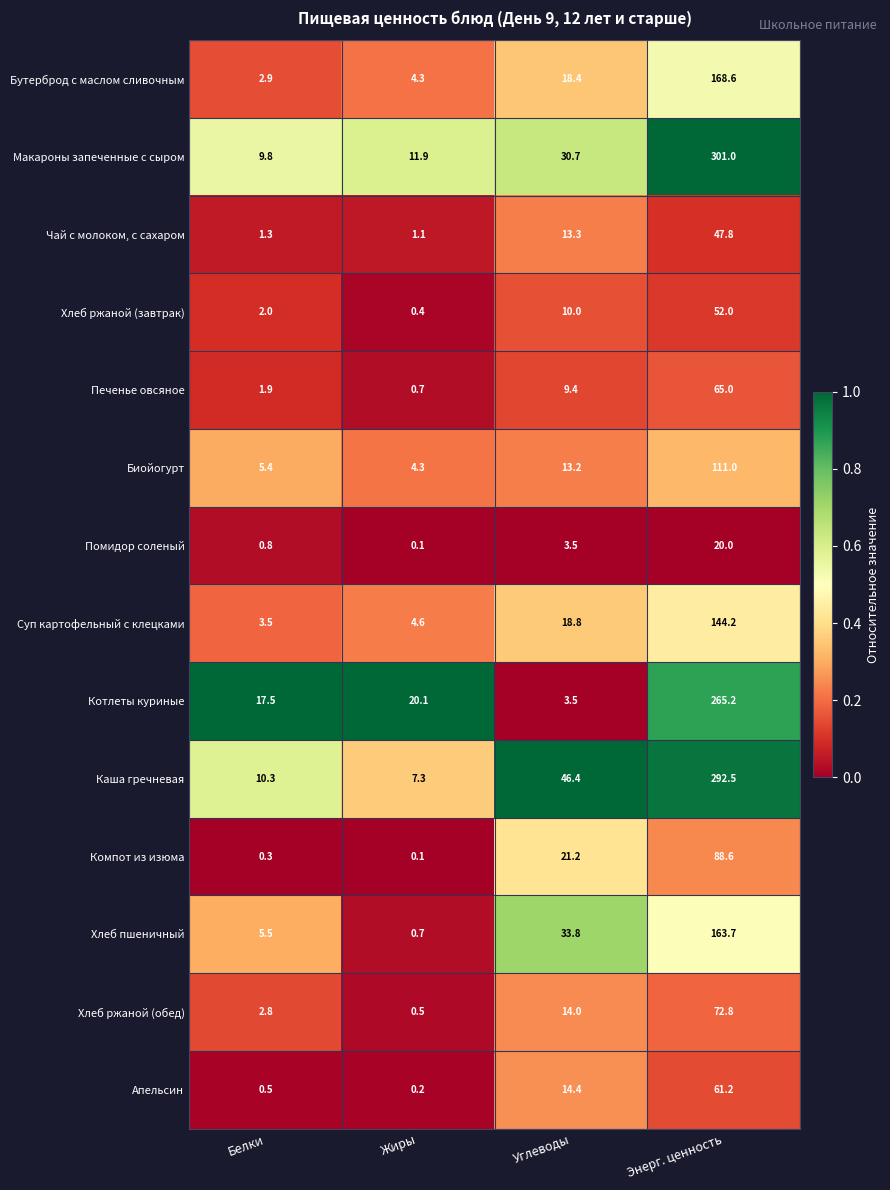

At Белки, list the series in order from largest to smallest.

Котлеты куриные, Каша гречневая, Макароны запеченные с сыром, Хлеб пшеничный, Биойогурт, Суп картофельный с клецками, Бутерброд с маслом сливочным, Хлеб ржаной (обед), Хлеб ржаной (завтрак), Печенье овсяное, Чай с молоком, с сахаром, Помидор соленый, Апельсин, Компот из изюма